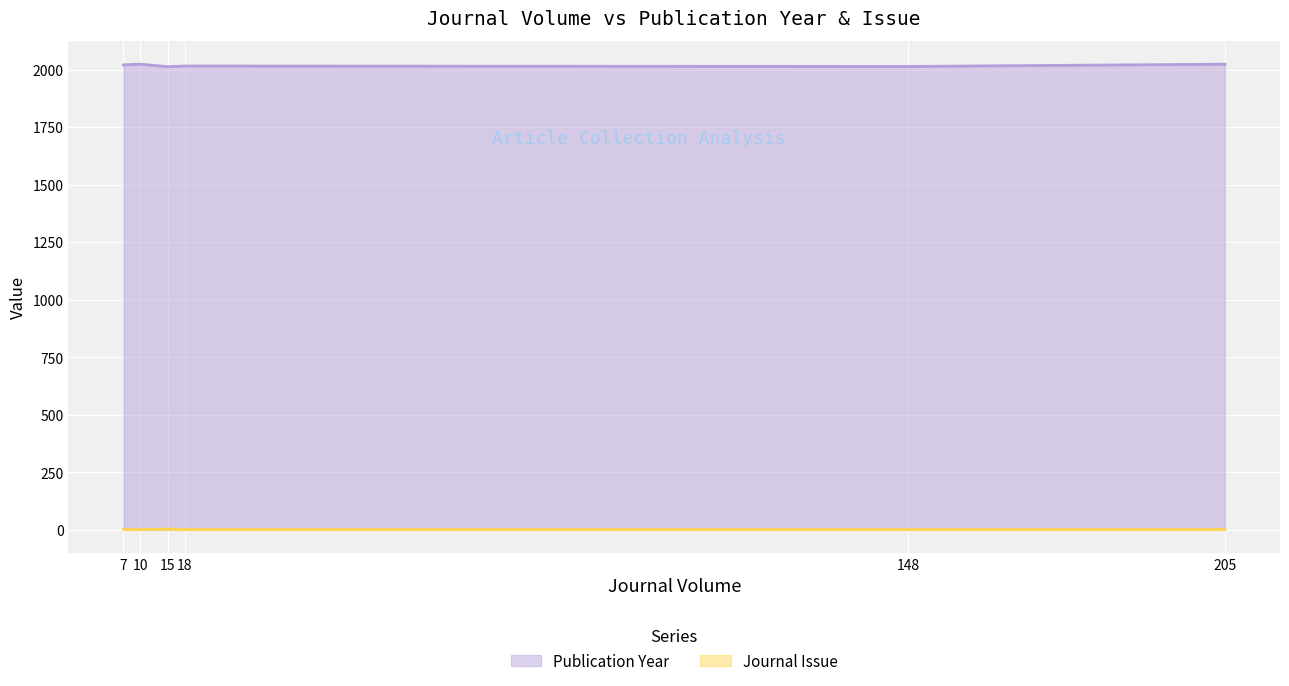

True or false: Publication Year and Journal Issue cross at least once.

False